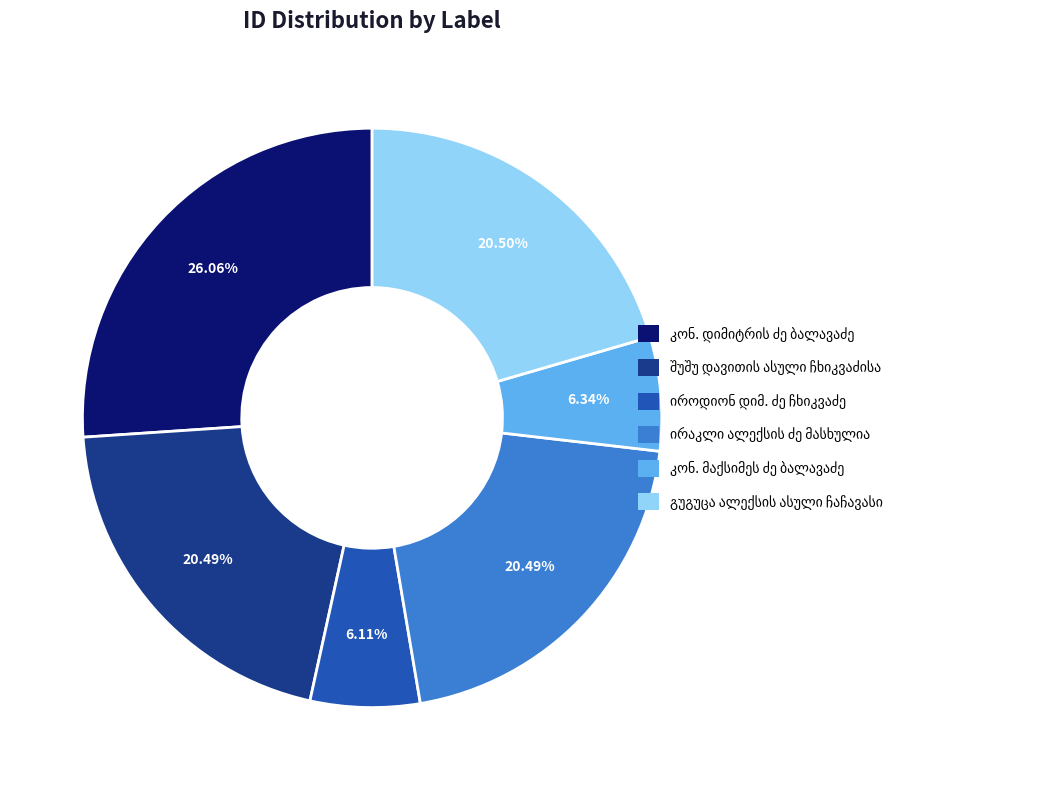

Does any single category account for the majority?

No